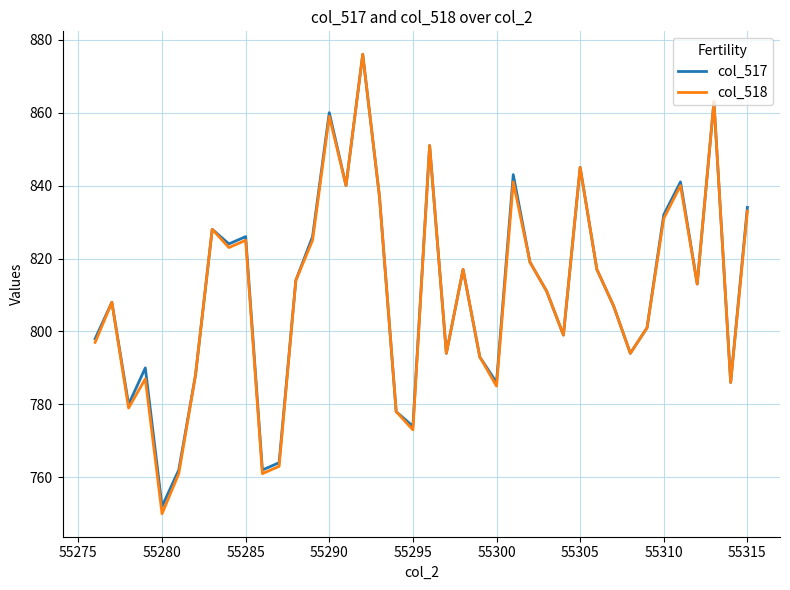

What is the minimum value for col_518?

750